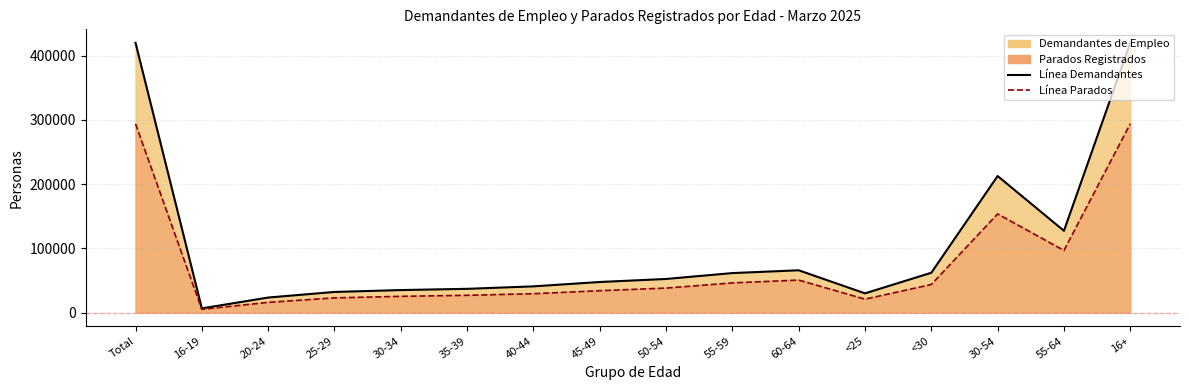

True or false: Línea Demandantes and Línea Parados cross at least once.

False